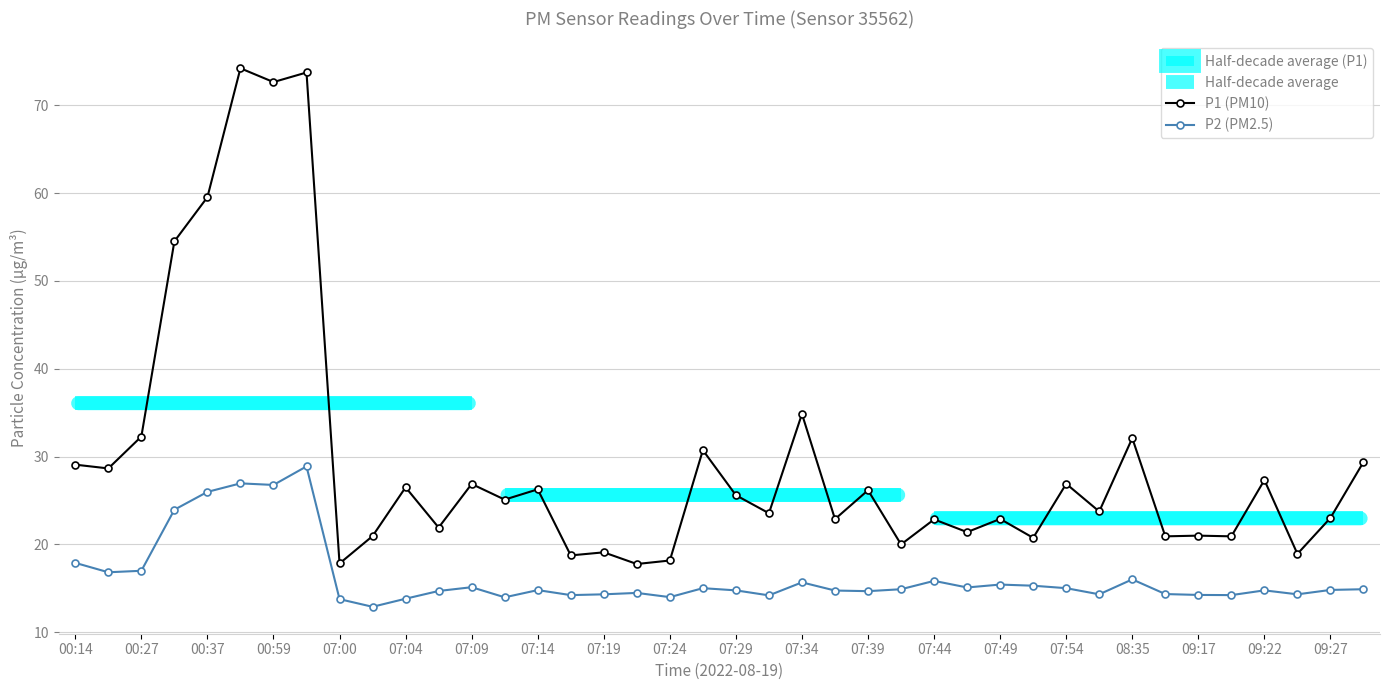

At how many categories does at least one series exceed 73?

2